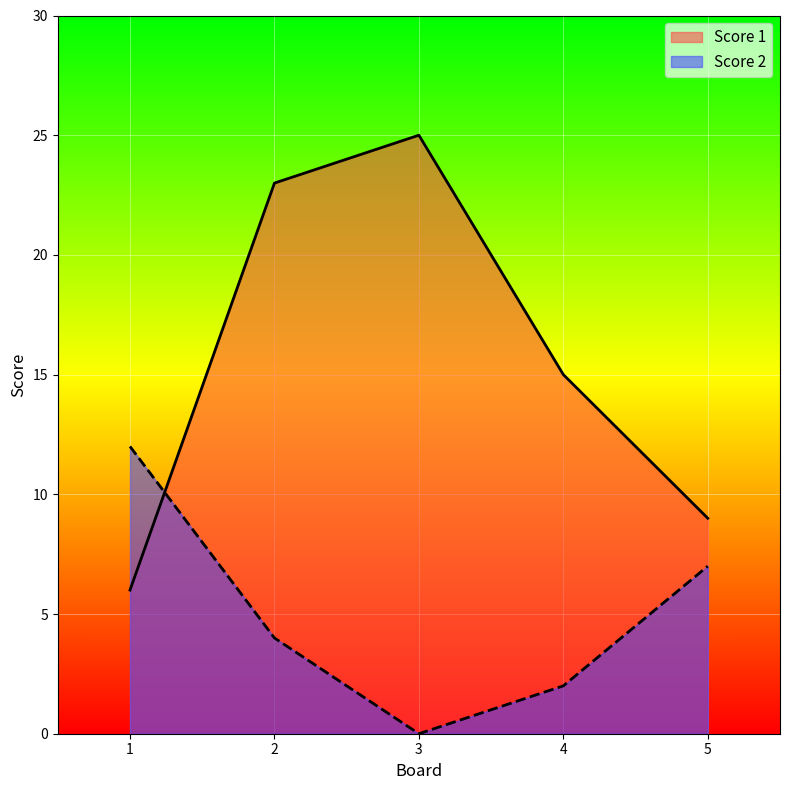

Where is Score 2 nearest to the value 6?

5